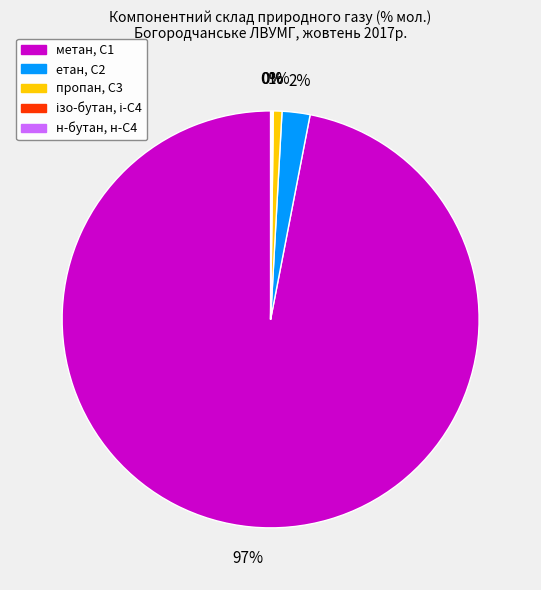

Which has a higher value, метан, С1 or етан, С2?

метан, С1